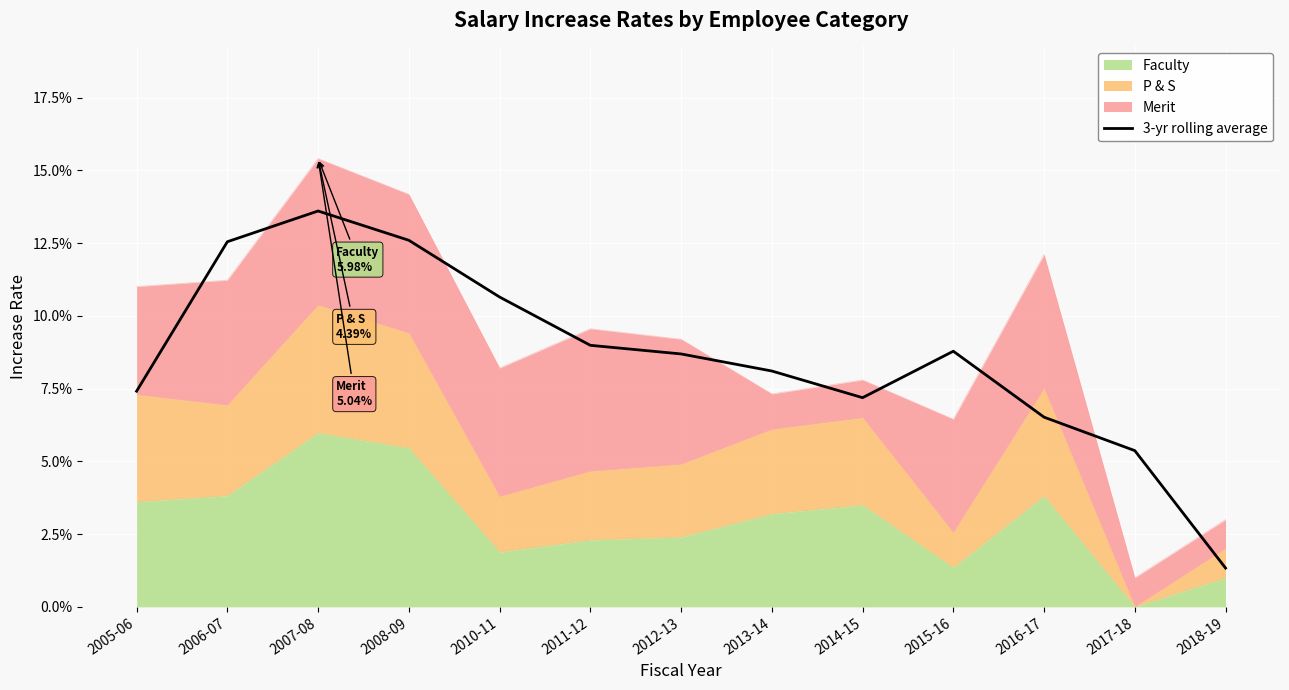

What position from the right is 2013-14?

6